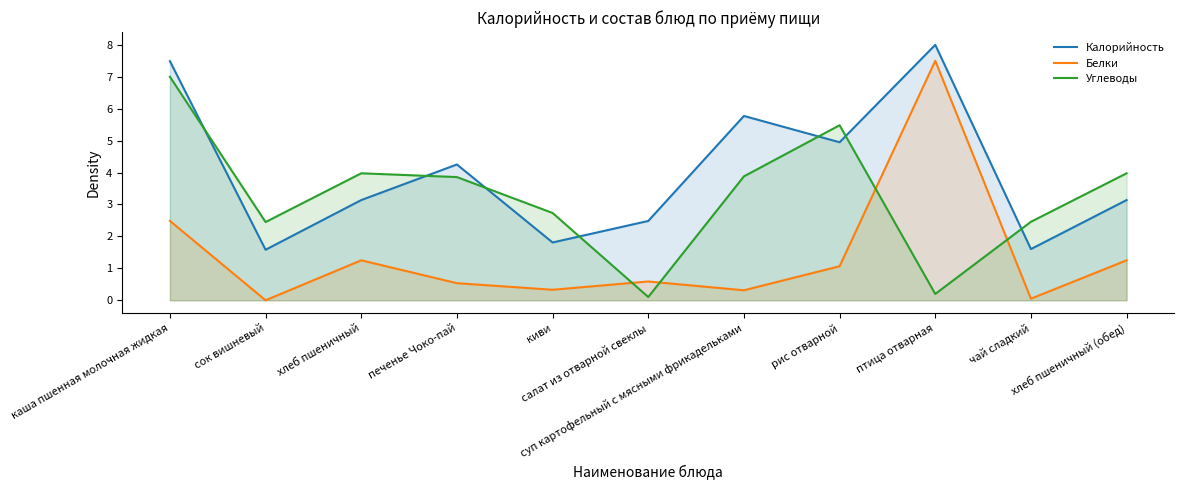

Reading left to right, list all the values displayed in this chart.

Калорийность: каша пшенная молочная жидкая=7.5	сок вишневый=1.6	хлеб пшеничный=3.1	печенье Чоко-пай=4.3	киви=1.8	салат из отварной свеклы=2.5	суп картофельный с мясными фрикадельками=5.8	рис отварной=4.9	птица отварная=8.0	чай сладкий=1.6	хлеб пшеничный (обед)=3.1
Белки: каша пшенная молочная жидкая=2.5	сок вишневый=0.0	хлеб пшеничный=1.3	печенье Чоко-пай=0.5	киви=0.3	салат из отварной свеклы=0.6	суп картофельный с мясными фрикадельками=0.3	рис отварной=1.1	птица отварная=7.5	чай сладкий=0.0	хлеб пшеничный (обед)=1.3
Углеводы: каша пшенная молочная жидкая=7.0	сок вишневый=2.4	хлеб пшеничный=4.0	печенье Чоко-пай=3.9	киви=2.7	салат из отварной свеклы=0.1	суп картофельный с мясными фрикадельками=3.9	рис отварной=5.5	птица отварная=0.2	чай сладкий=2.5	хлеб пшеничный (обед)=4.0